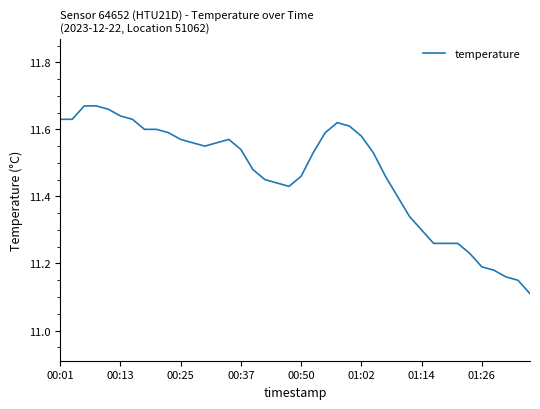

What is the difference between the maximum and minimum values?

0.6